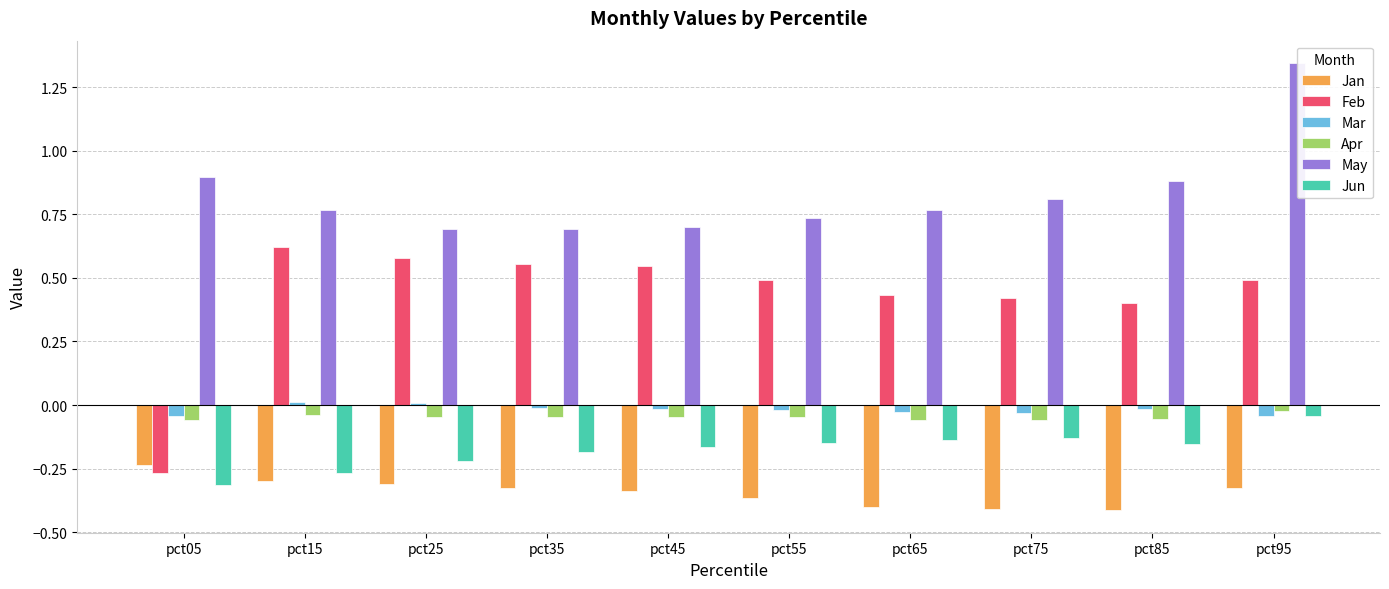

Reading right to left, list all the values displayed in this chart.

Jan: pct95=-0.3	pct85=-0.4	pct75=-0.4	pct65=-0.4	pct55=-0.4	pct45=-0.3	pct35=-0.3	pct25=-0.3	pct15=-0.3	pct05=-0.2
Feb: pct95=0.5	pct85=0.4	pct75=0.4	pct65=0.4	pct55=0.5	pct45=0.5	pct35=0.6	pct25=0.6	pct15=0.6	pct05=-0.3
Mar: pct95=-0.0	pct85=-0.0	pct75=-0.0	pct65=-0.0	pct55=-0.0	pct45=-0.0	pct35=-0.0	pct25=0.0	pct15=0.0	pct05=-0.0
Apr: pct95=-0.0	pct85=-0.1	pct75=-0.1	pct65=-0.1	pct55=-0.0	pct45=-0.0	pct35=-0.0	pct25=-0.0	pct15=-0.0	pct05=-0.1
May: pct95=1.3	pct85=0.9	pct75=0.8	pct65=0.8	pct55=0.7	pct45=0.7	pct35=0.7	pct25=0.7	pct15=0.8	pct05=0.9
Jun: pct95=-0.0	pct85=-0.2	pct75=-0.1	pct65=-0.1	pct55=-0.1	pct45=-0.2	pct35=-0.2	pct25=-0.2	pct15=-0.3	pct05=-0.3